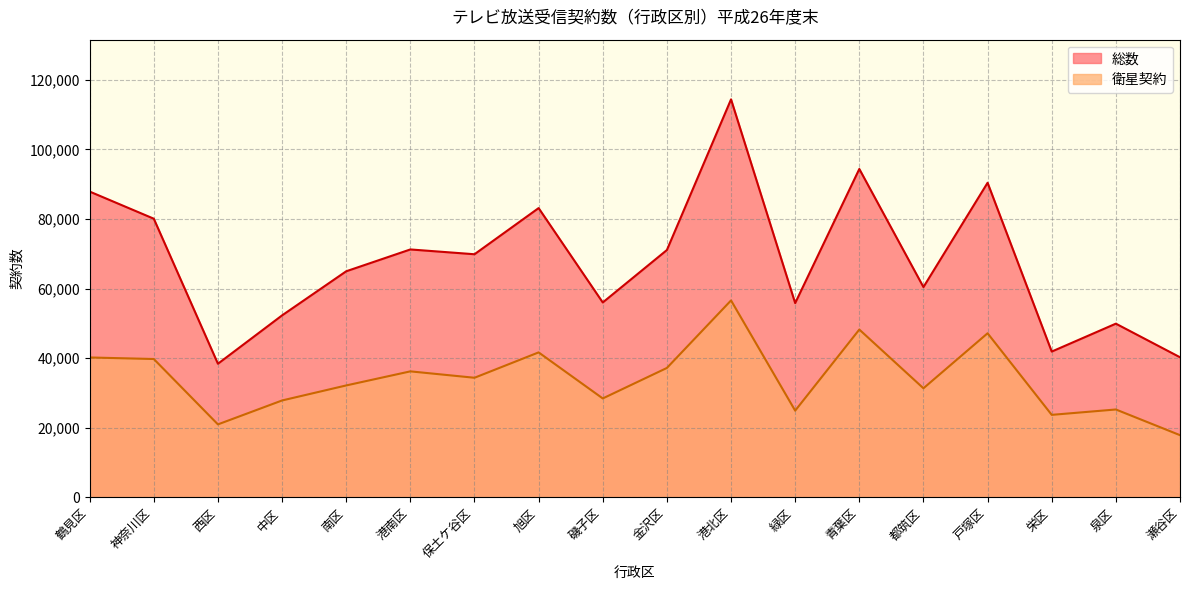

The 衛星契約 series shows 20970 at 西区. True or false?

True